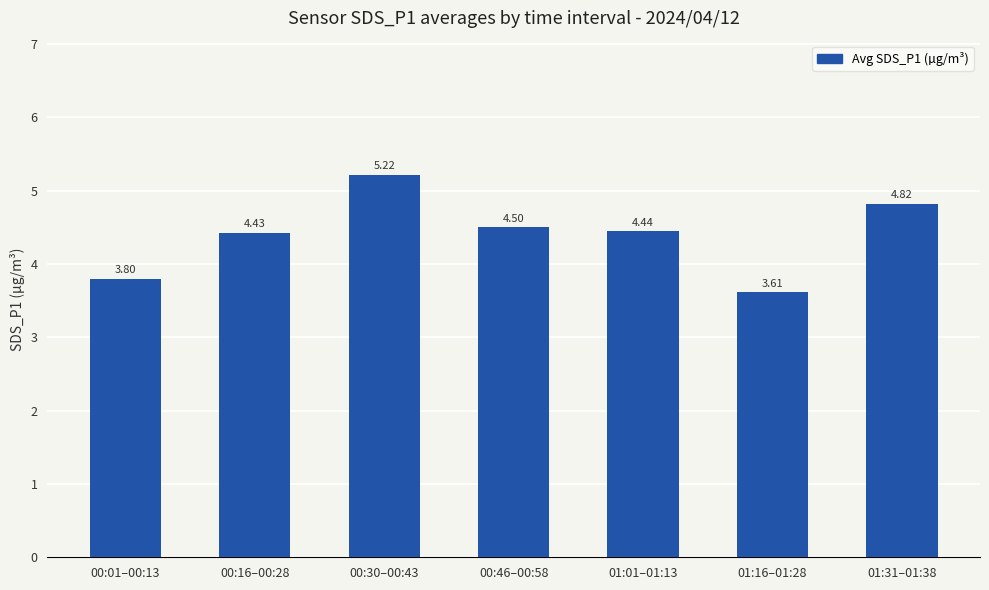

What is the change in value from 00:01–00:13 to 01:01–01:13?

+0.6